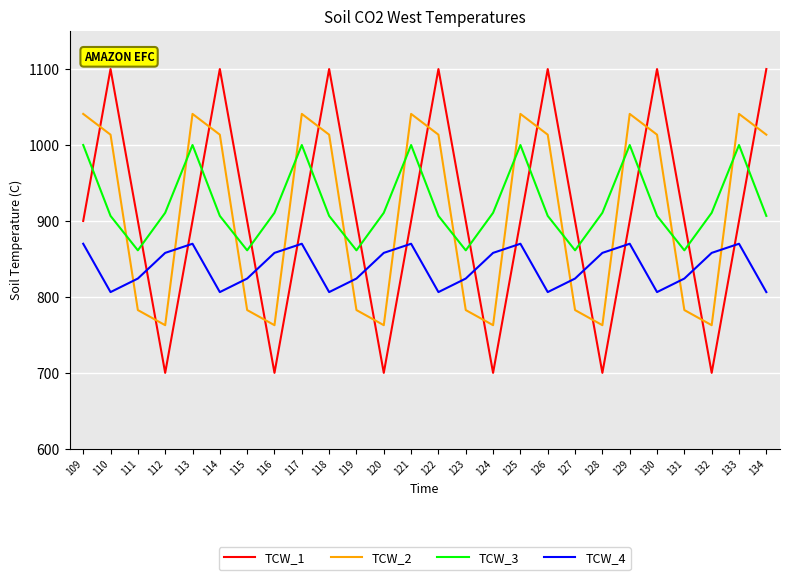

What are all the series names shown in the legend?

TCW_1, TCW_2, TCW_3, TCW_4